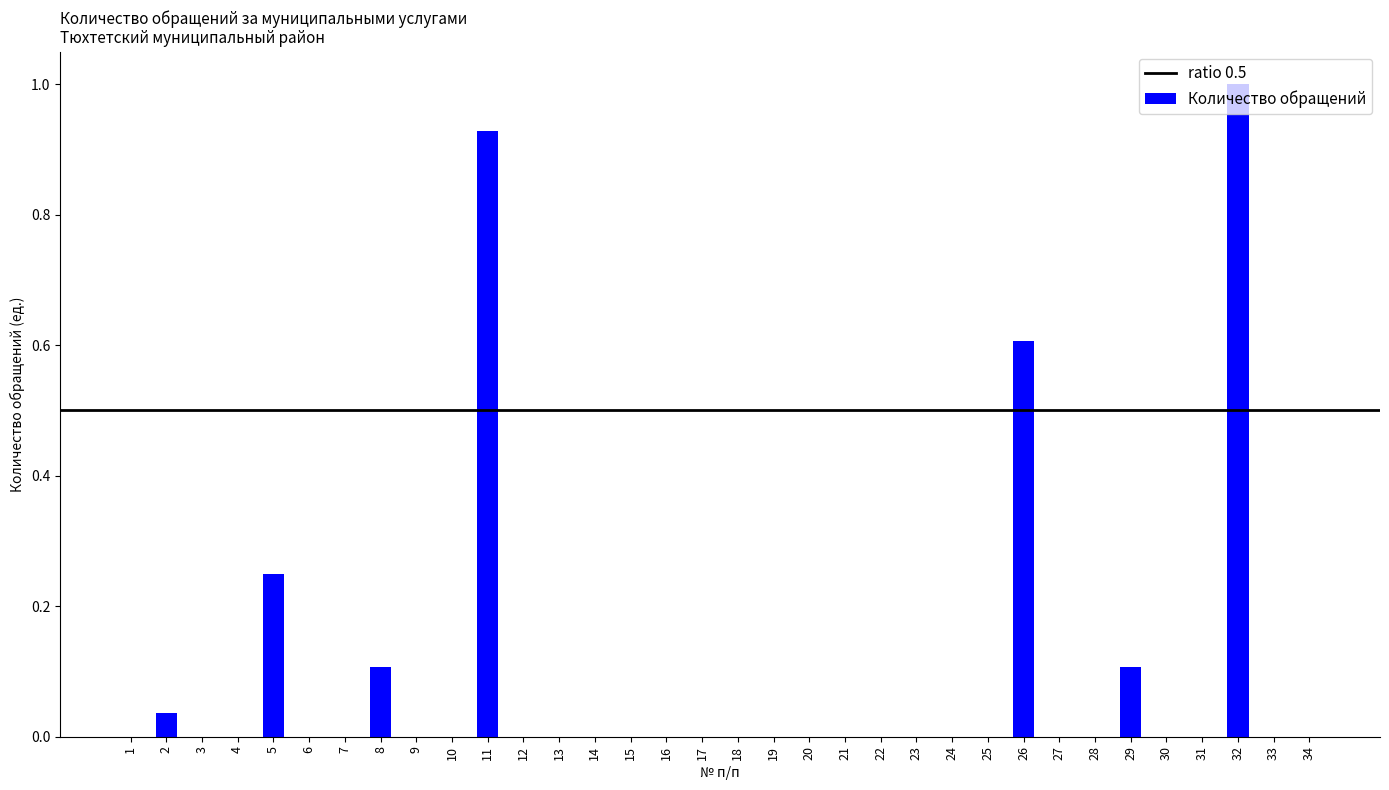

What is the change in value from 29 to 31?

-0.1